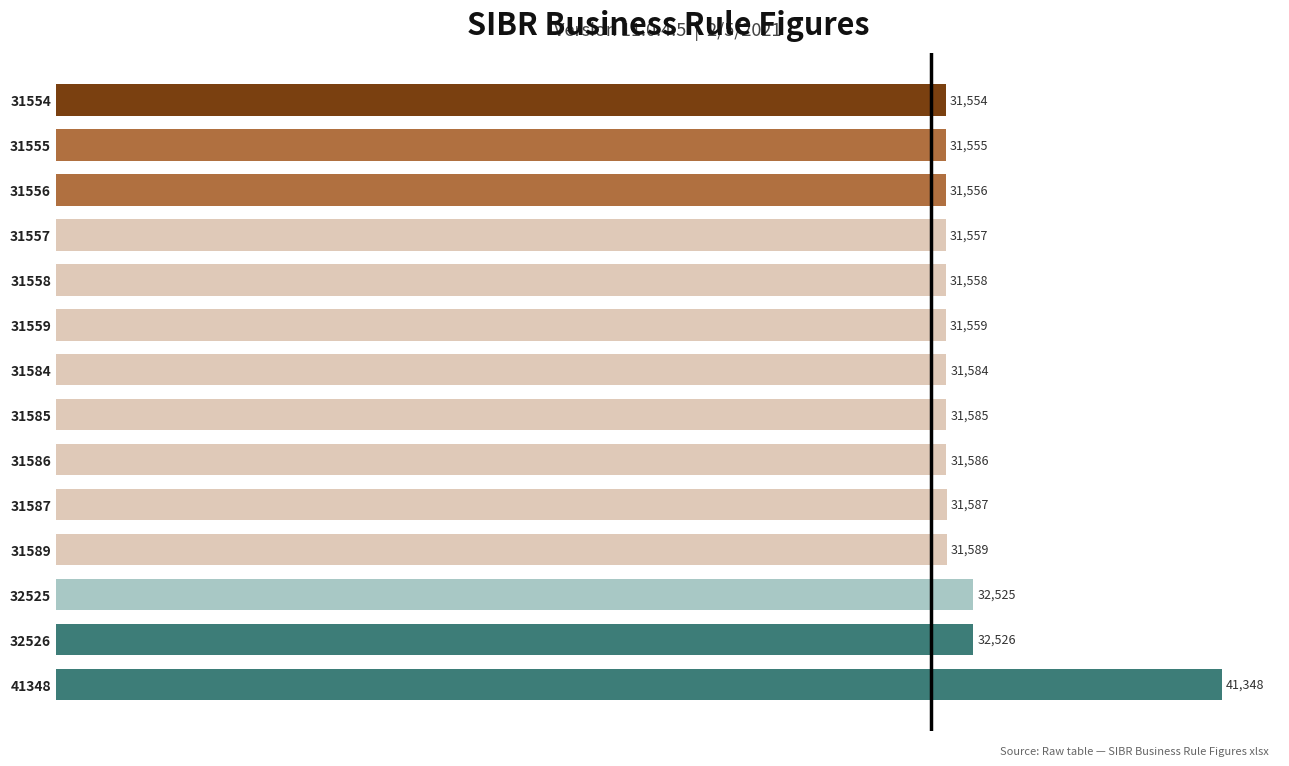

List the labels in order of value, largest first.

41348, 32526, 32525, 31589, 31587, 31586, 31585, 31584, 31559, 31558, 31557, 31556, 31555, 31554